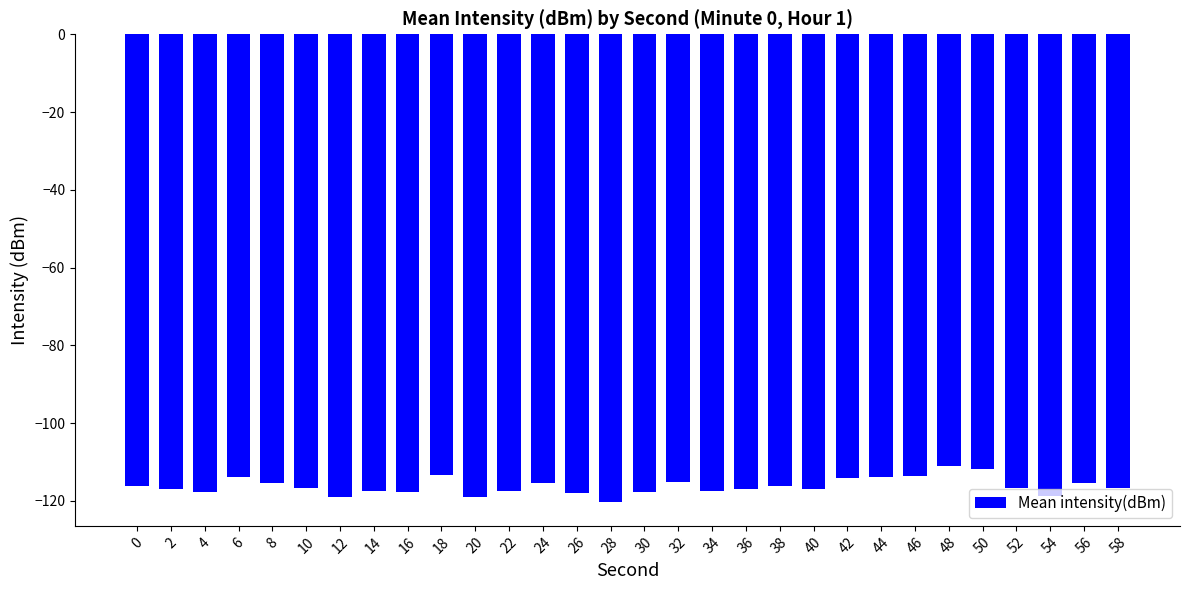

Are the bars horizontal?

No